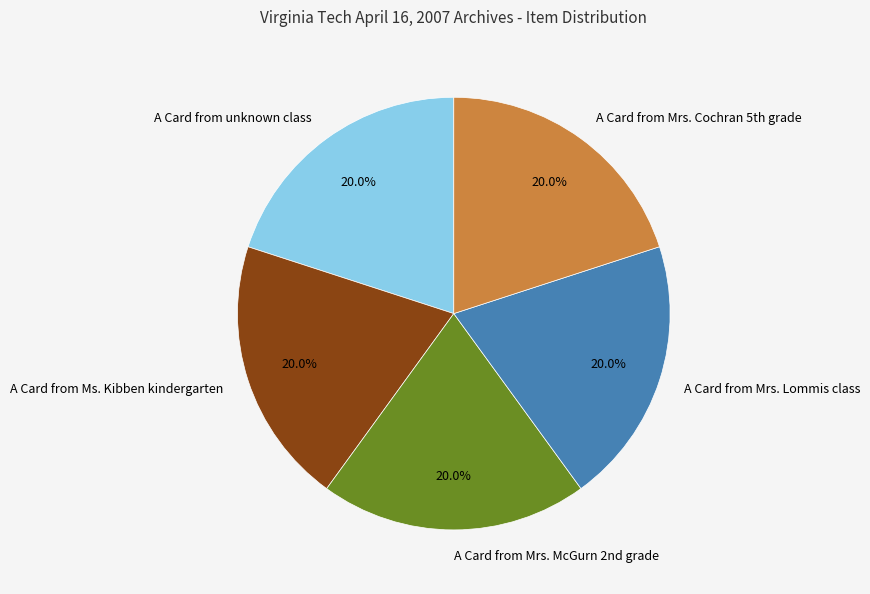

Is there any slice that represents more than half of the pie?

No